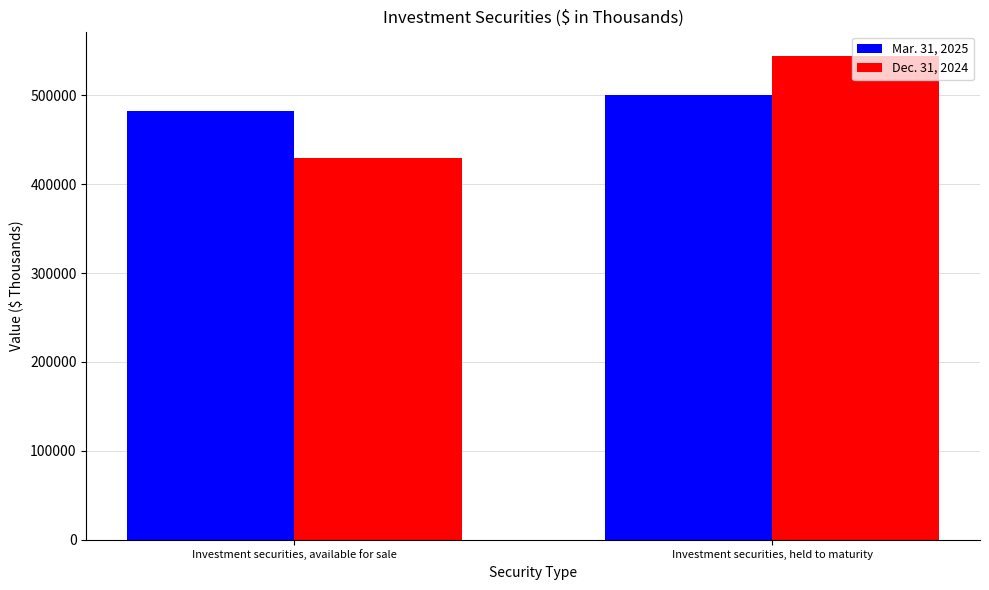

At Investment securities, available for sale, list the series in order from largest to smallest.

Mar. 31, 2025, Dec. 31, 2024